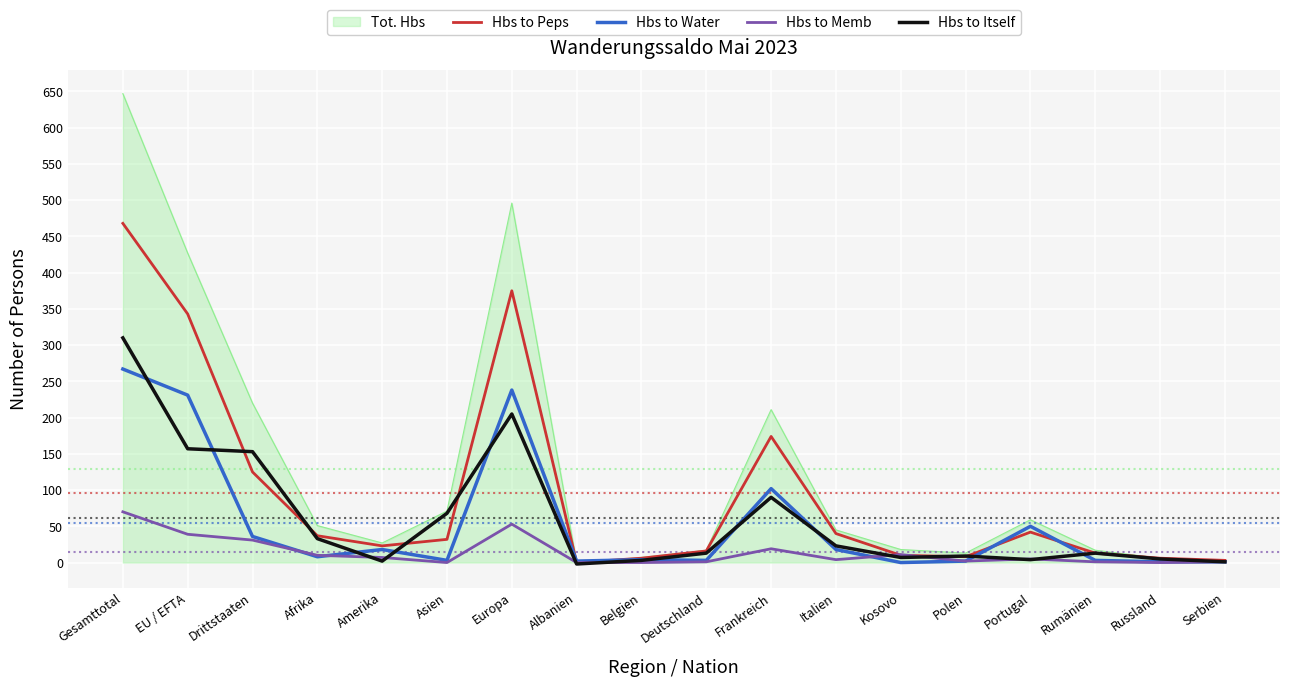

What is the minimum value shown in the chart?

-2